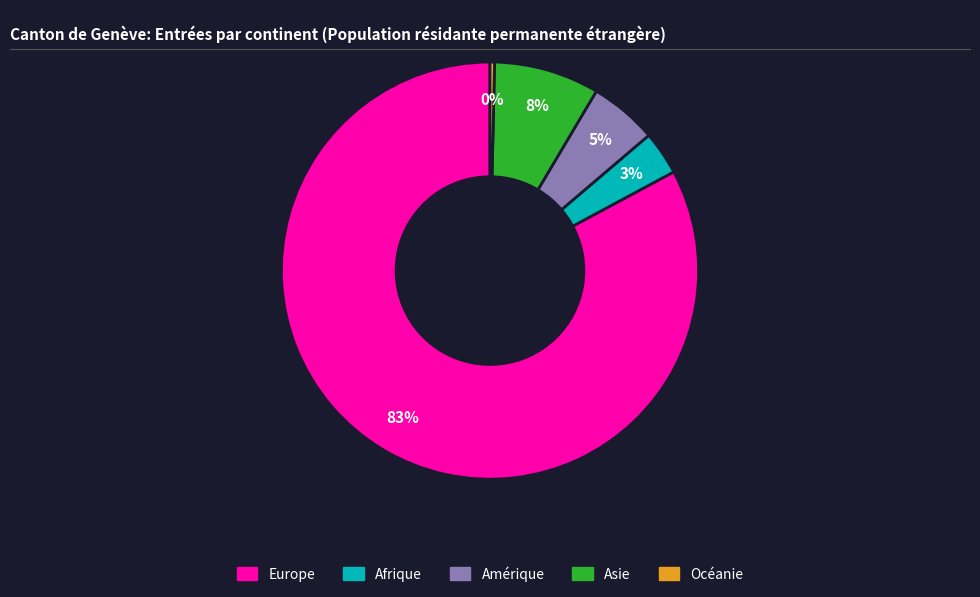

Does Afrique represent more than half of the total?

No